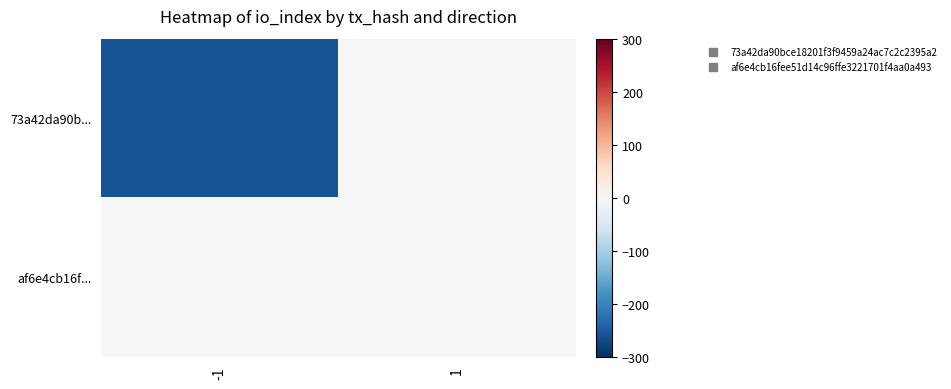

Reading left to right, extract all data points from this chart.

73a42da90b...: -1=-258	1=0
af6e4cb16f...: -1=0	1=2